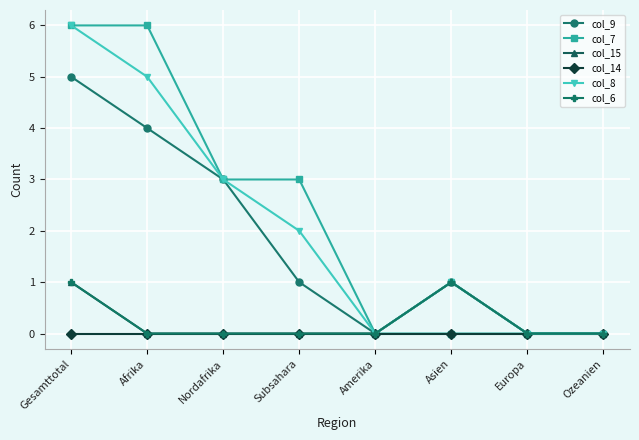

What is the label of the 4th point from the right?

Amerika